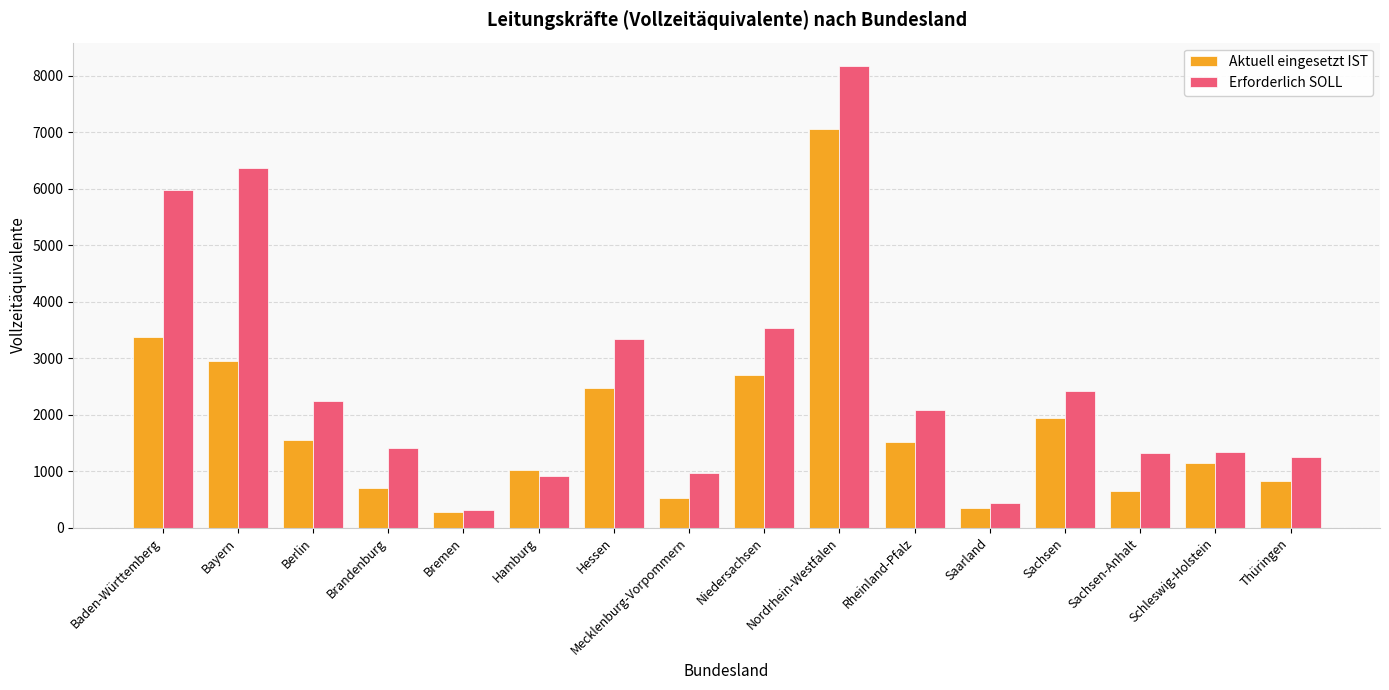

Read the Erforderlich SOLL value at Brandenburg.

1403.3